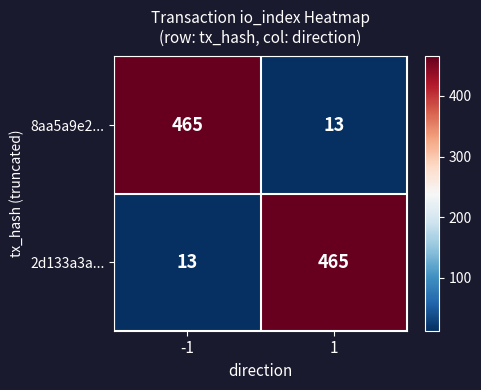

How many series are shown in this chart?

2